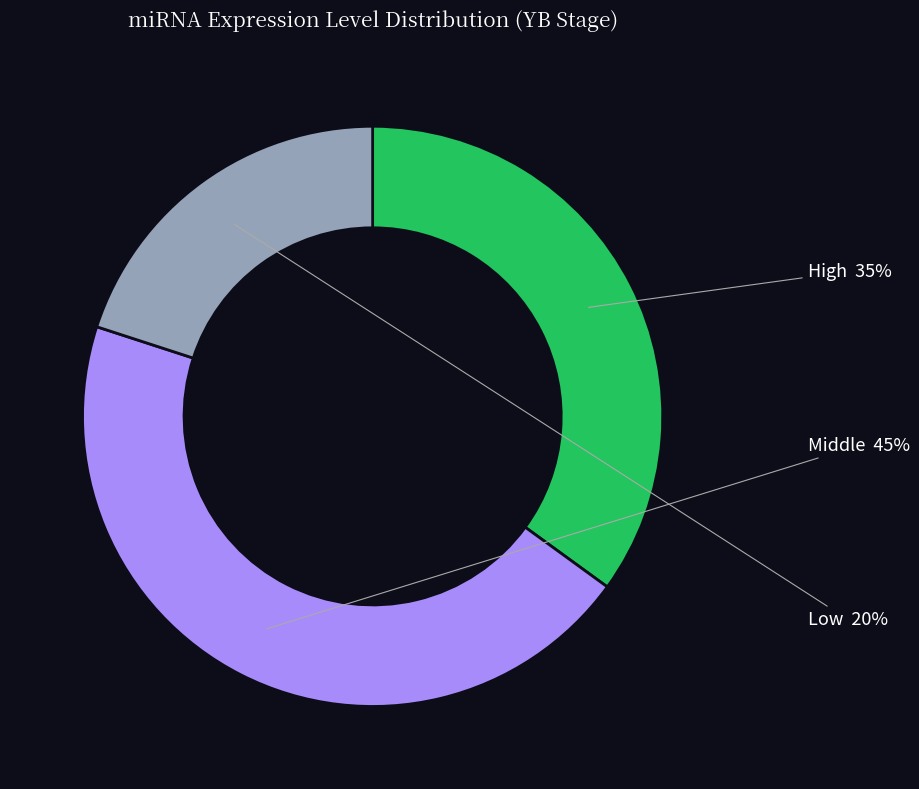

How many slices are in this pie chart?

3